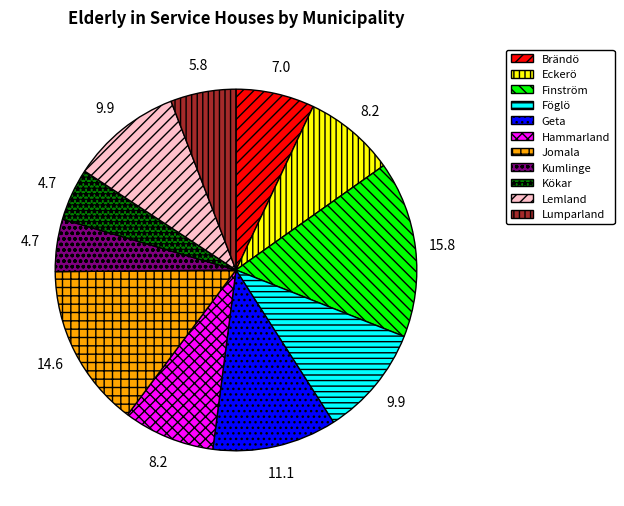

Which has a higher value, Lumparland or Geta?

Geta